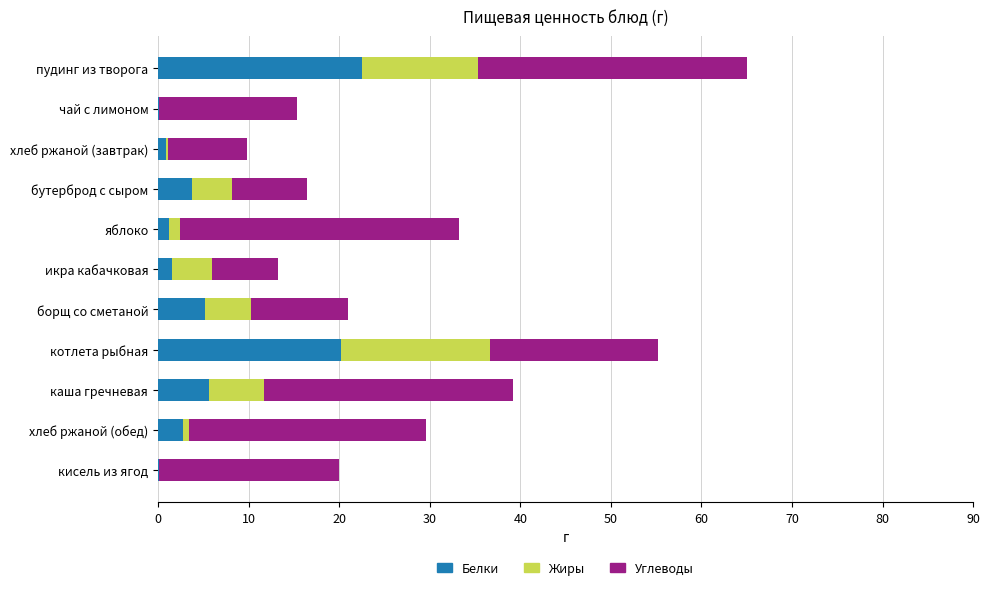

True or false: Белки has a value of 9.0 at котлета рыбная.

False